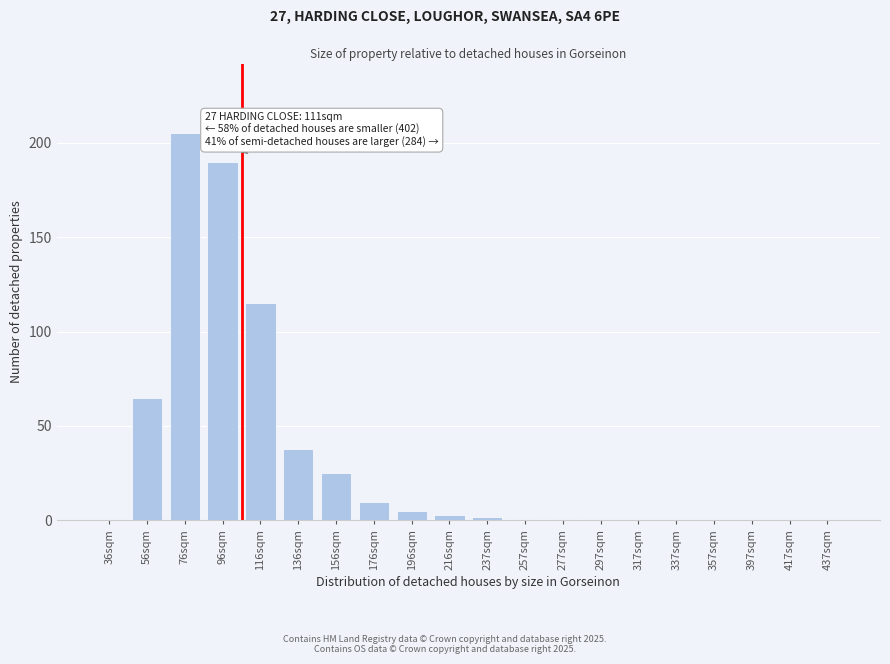

Reading left to right, extract all data points from this chart.

36sqm=0	56sqm=65	76sqm=205	96sqm=190	116sqm=115	136sqm=38	156sqm=25	176sqm=10	196sqm=5	216sqm=3	237sqm=2	257sqm=1	277sqm=1	297sqm=0	317sqm=0	337sqm=0	357sqm=0	397sqm=0	417sqm=0	437sqm=0